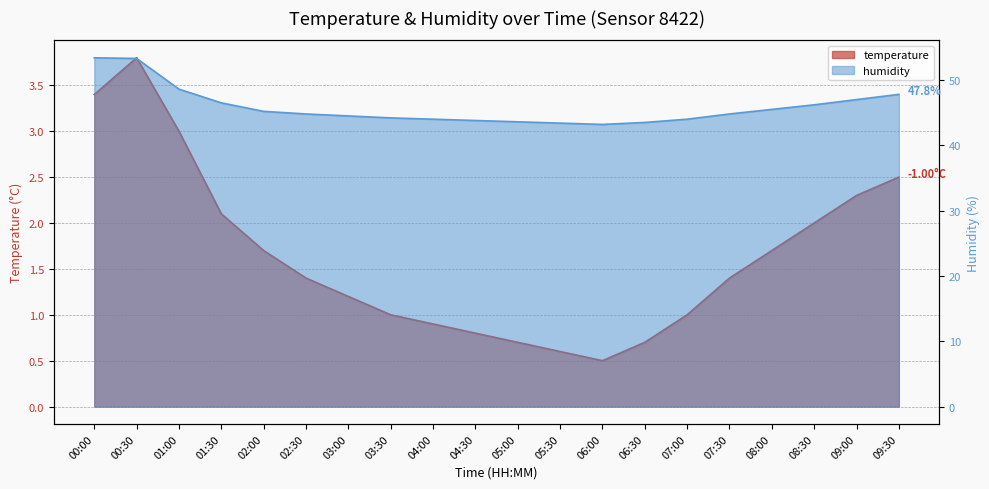

Reading left to right, what are all the values shown in this chart?

temperature: 3.4	3.8	3.0	2.1	1.7	1.4	1.2	1.0	0.9	0.8	0.7	0.6	0.5	0.7	1.0	1.4	1.7	2.0	2.3	2.5
humidity: 53.4	53.3	48.6	46.5	45.2	44.8	44.5	44.2	44.0	43.8	43.6	43.4	43.2	43.5	44.0	44.8	45.5	46.2	47.0	47.8